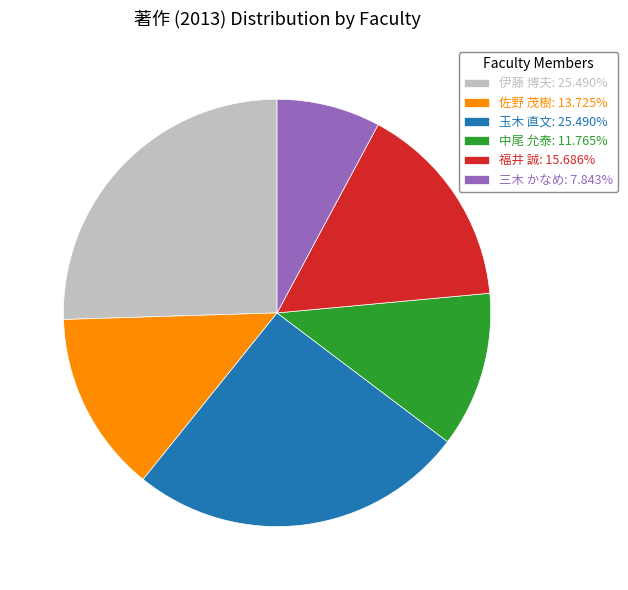

Approximately how many times larger is the value at 玉木 直文: 25.490% compared to 佐野 茂樹: 13.725%?

1.9